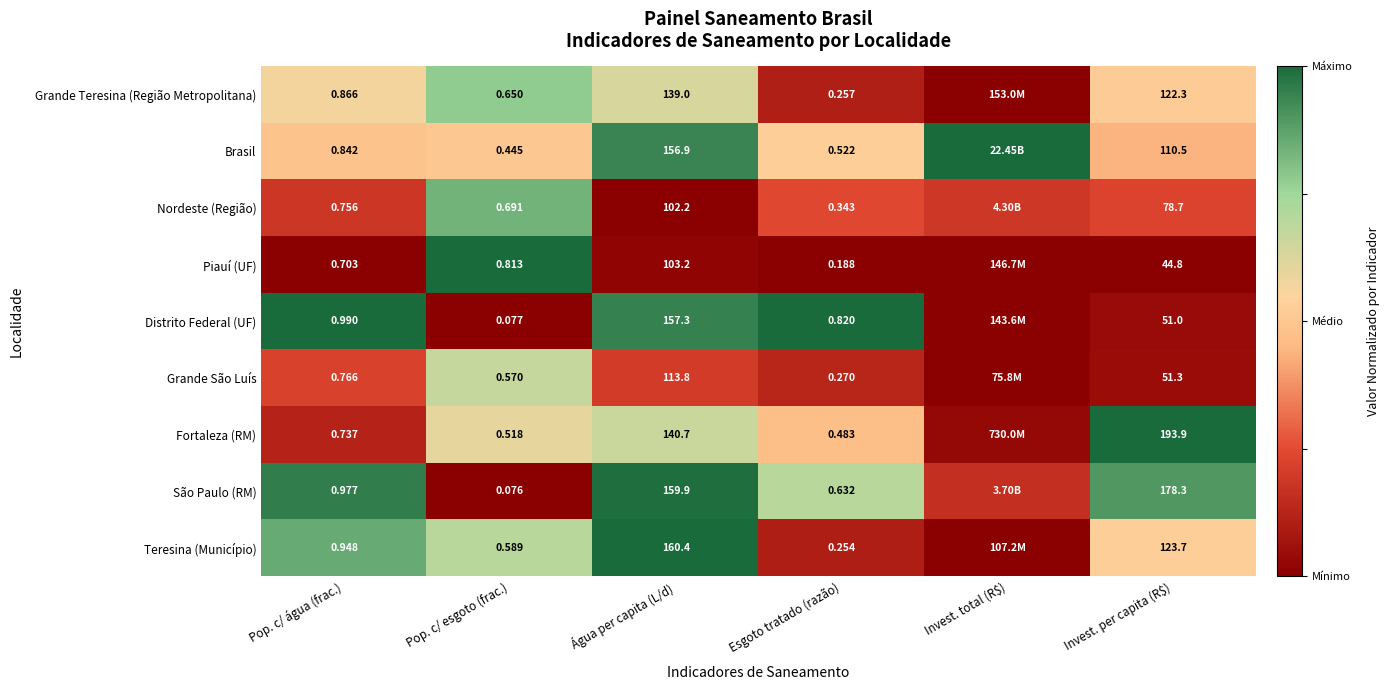

Which series changed the most between Pop. c/ água (frac.) and Água per capita (L/d)?

Teresina (Município)